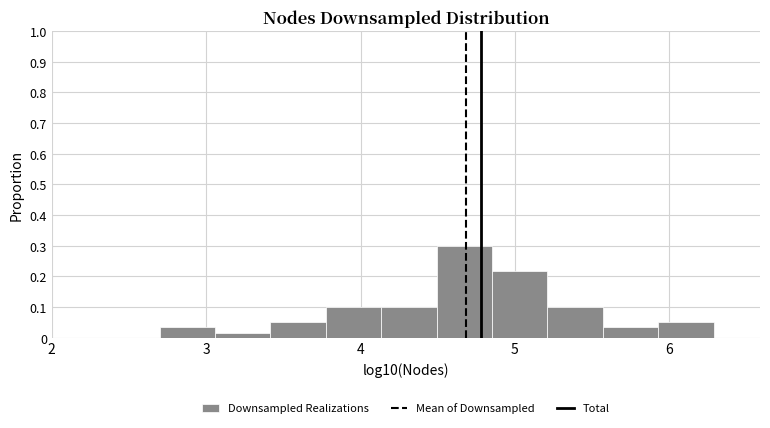

Read against the x-axis, roughly where is the centre of the tallest bar?

4.7